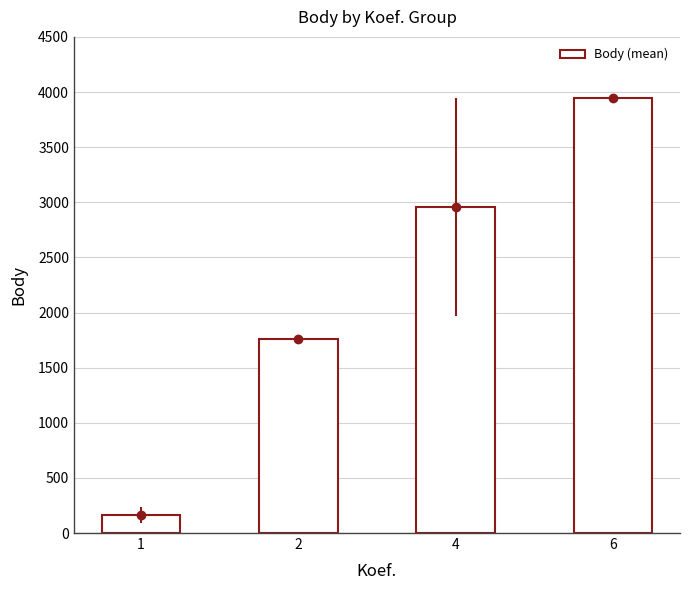

List the labels in order of value, largest first.

6, 4, 2, 1